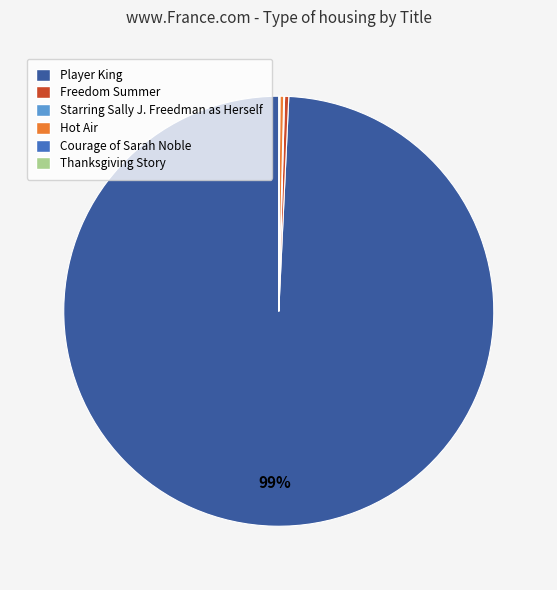

Is the sum of Hot Air and Player King greater than half?

Yes